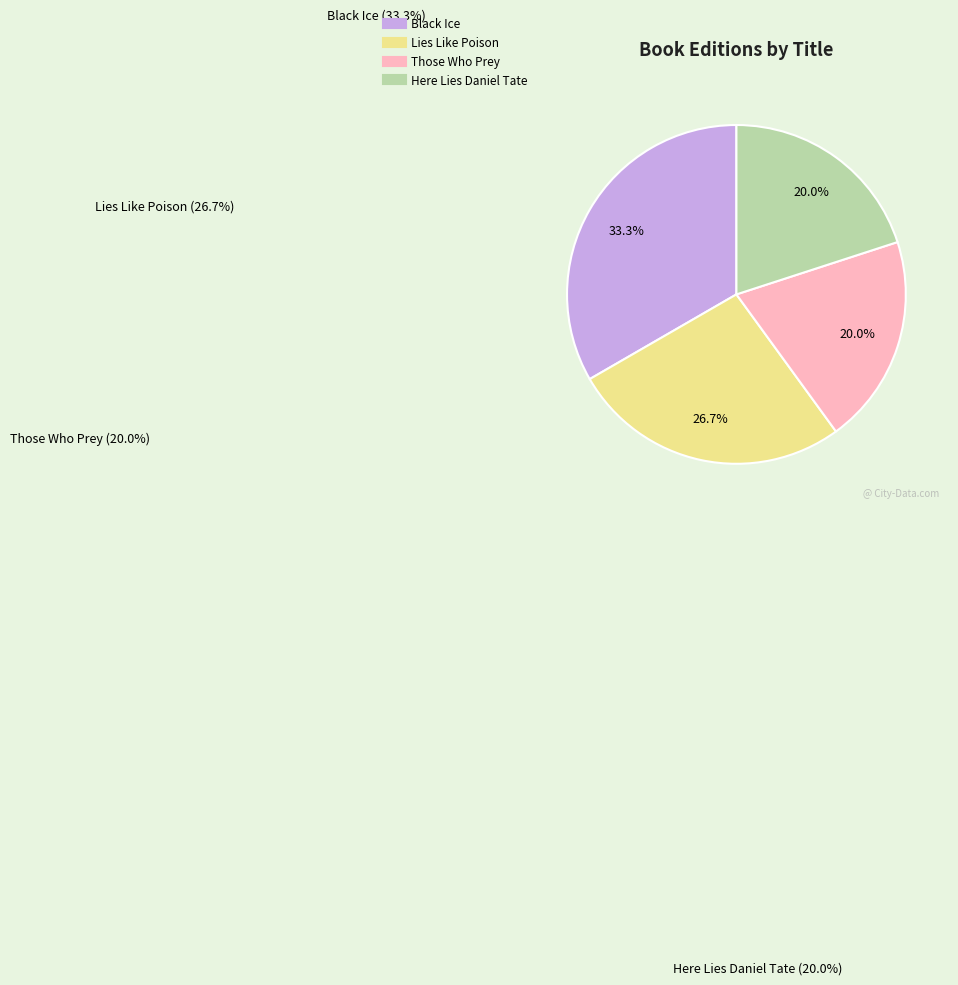

The Black Ice slice represents 33% of the pie. True or false?

True